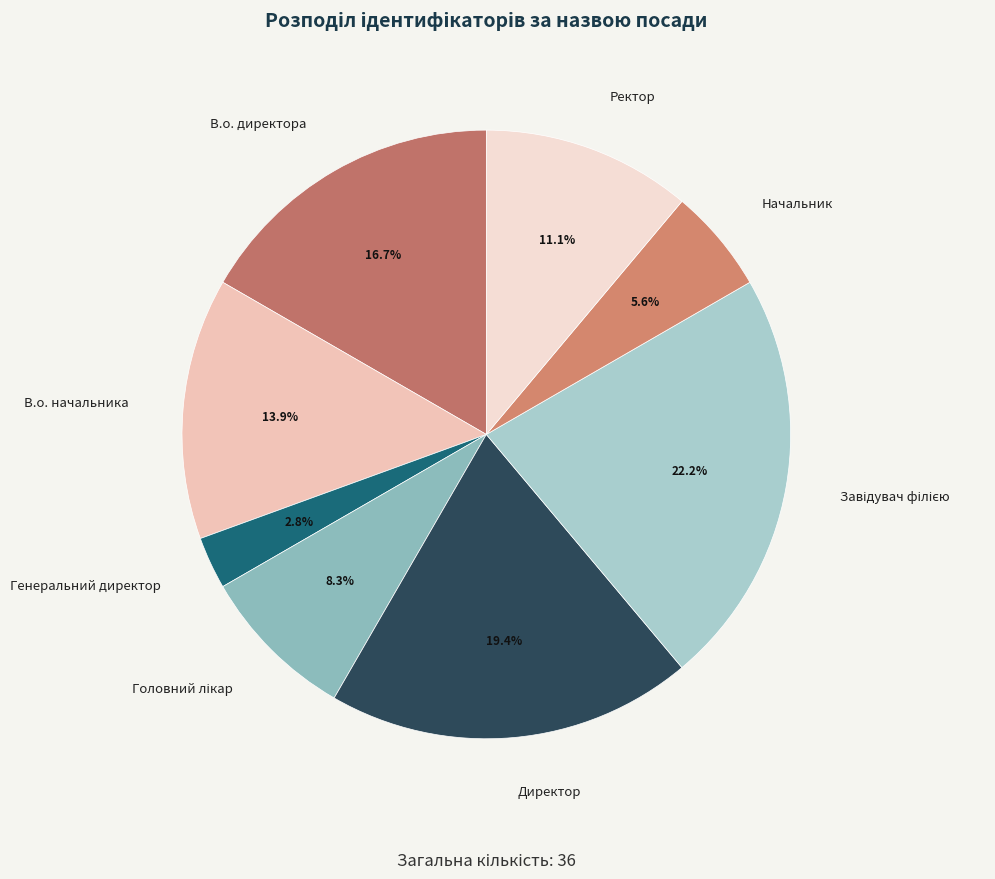

How many slices are in this pie chart?

8